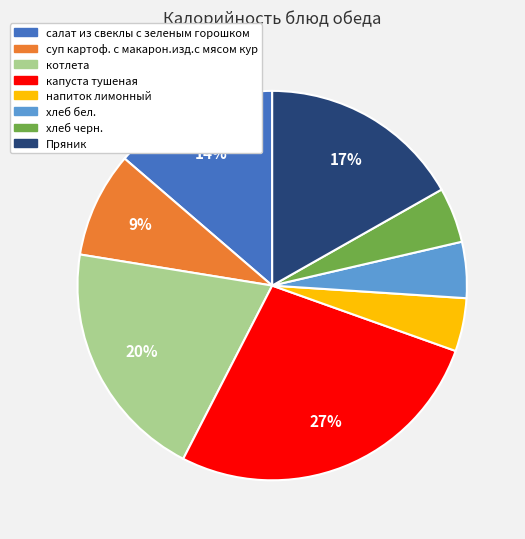

Which slice is the largest?

капуста тушеная